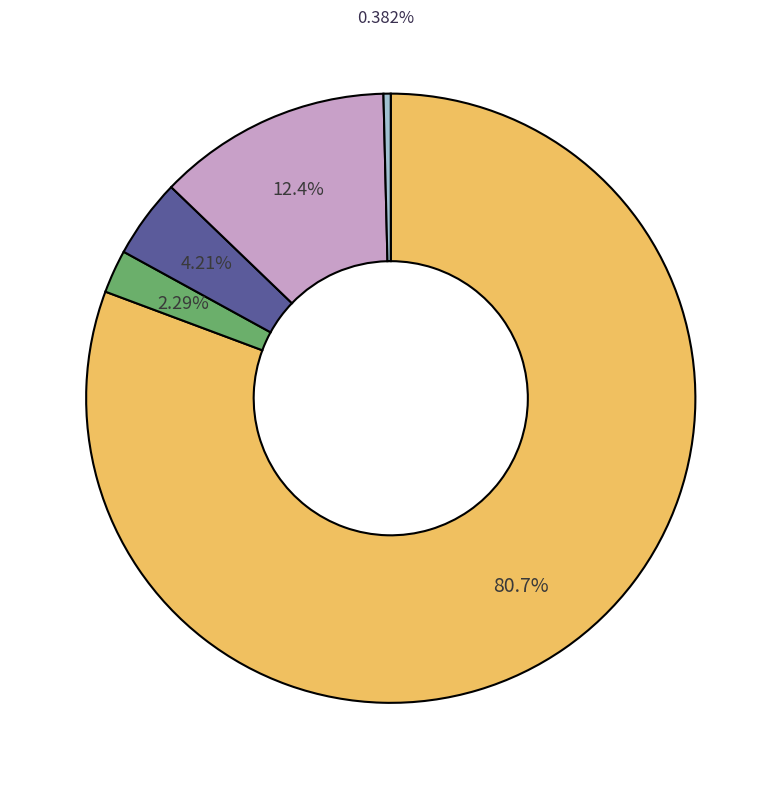

Count the number of slices in the pie.

5